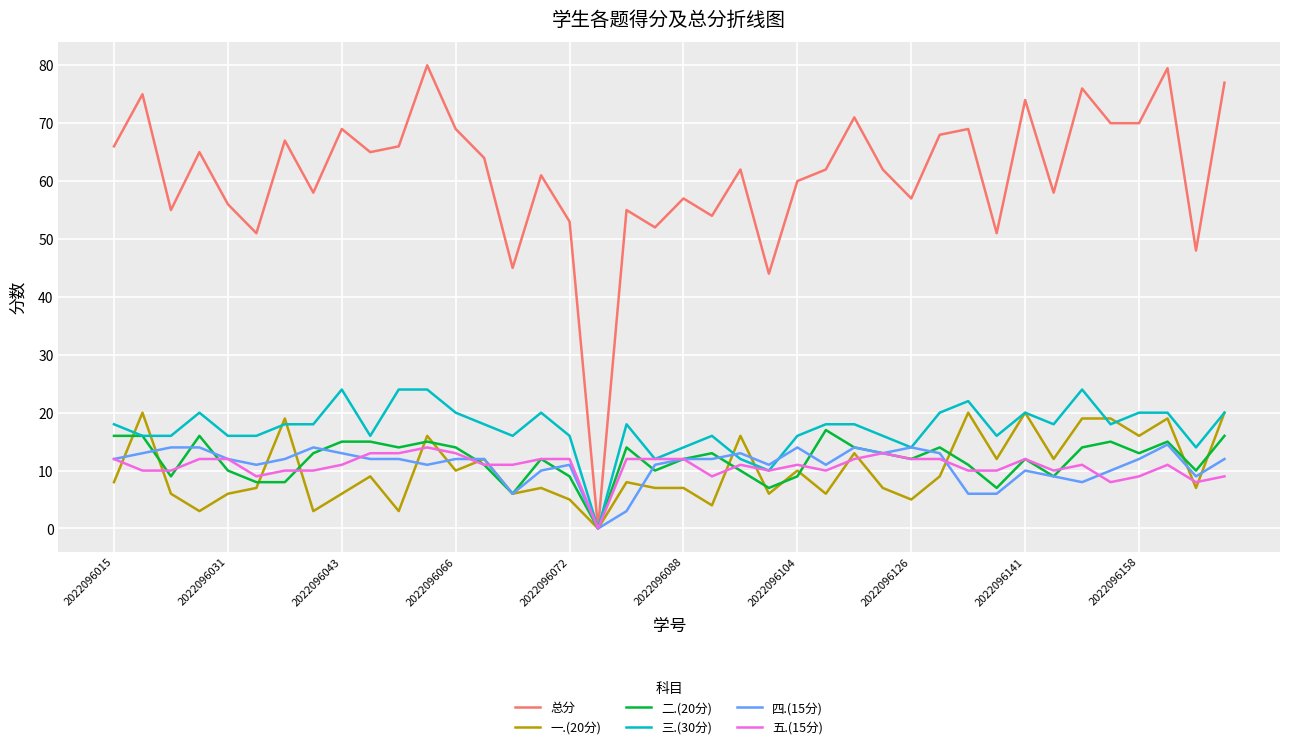

Which series has the largest range (max minus min)?

总分